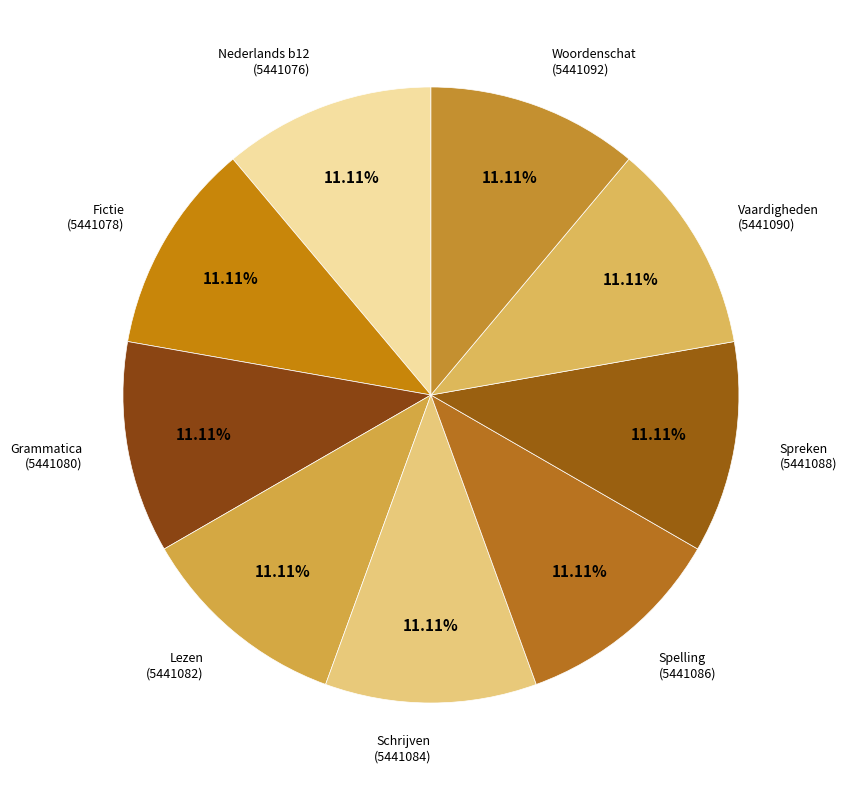

How many slices are in this pie chart?

9